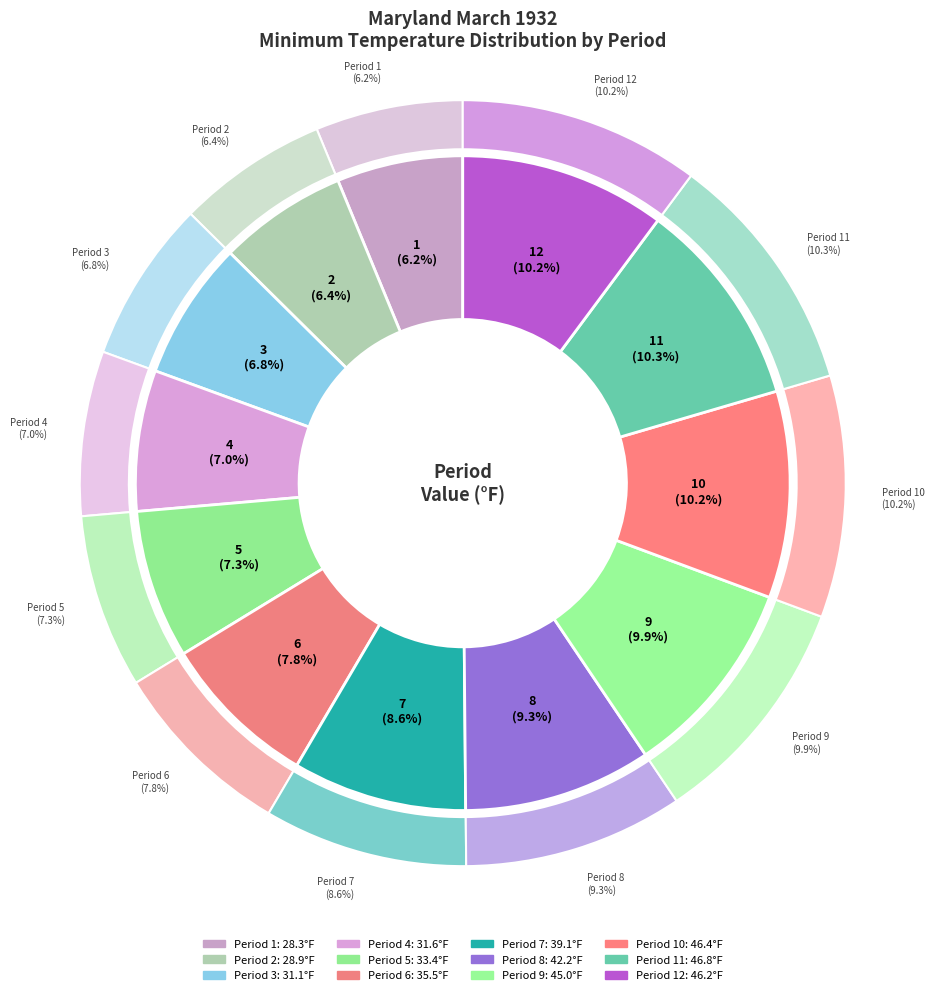

Combined, do 10 and 11 account for over 50%?

No